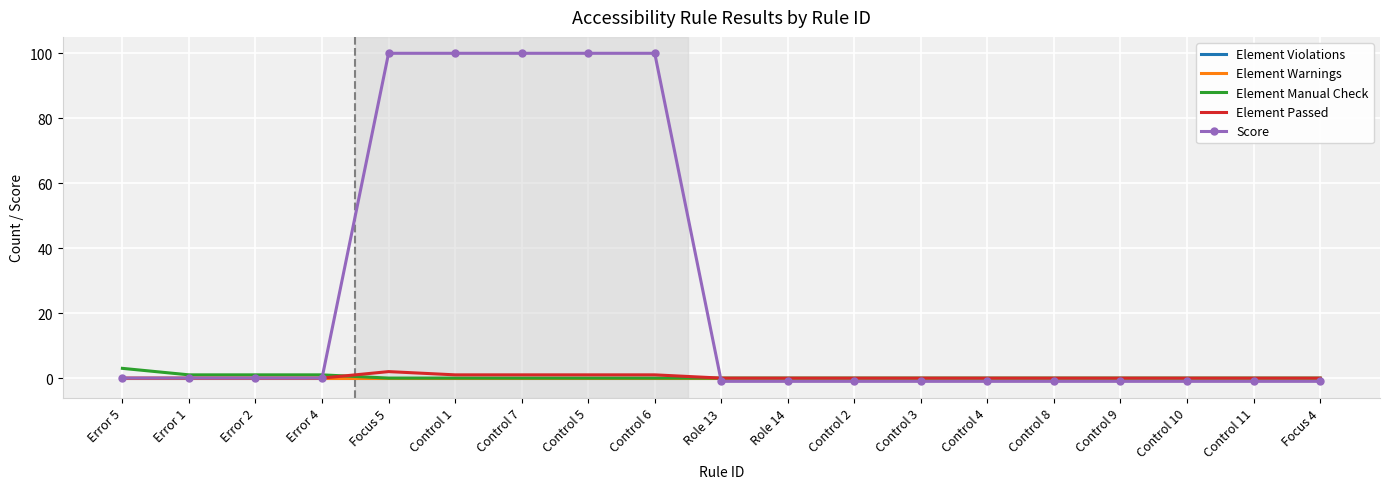

Which category has the highest value across all series?

Focus 5